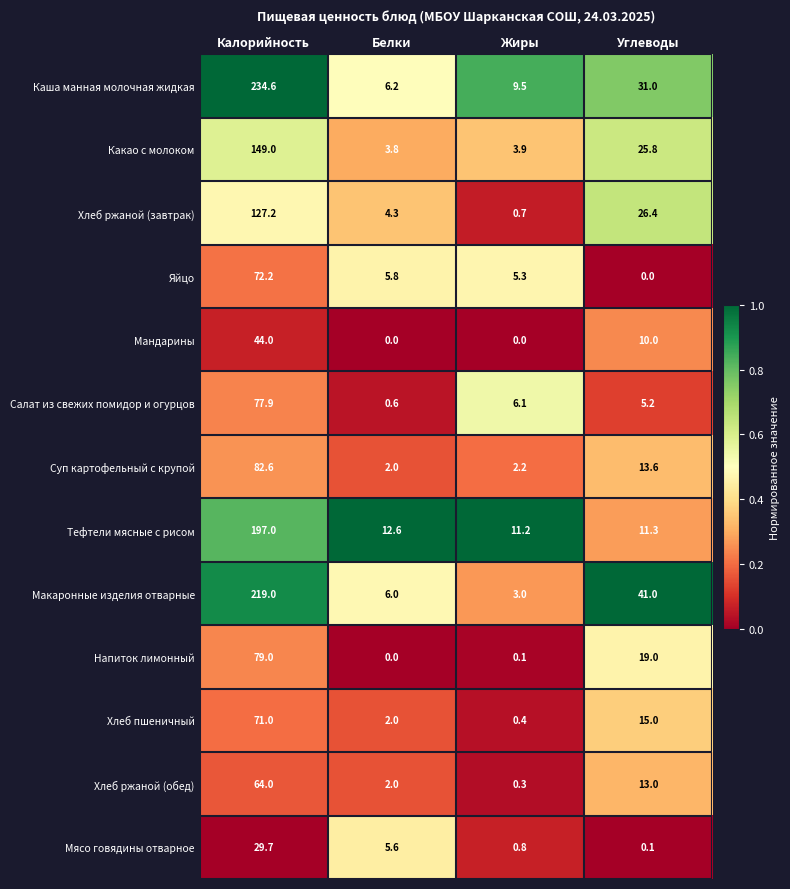

True or false: Мандарины has a value of 22.8 at Белки.

False